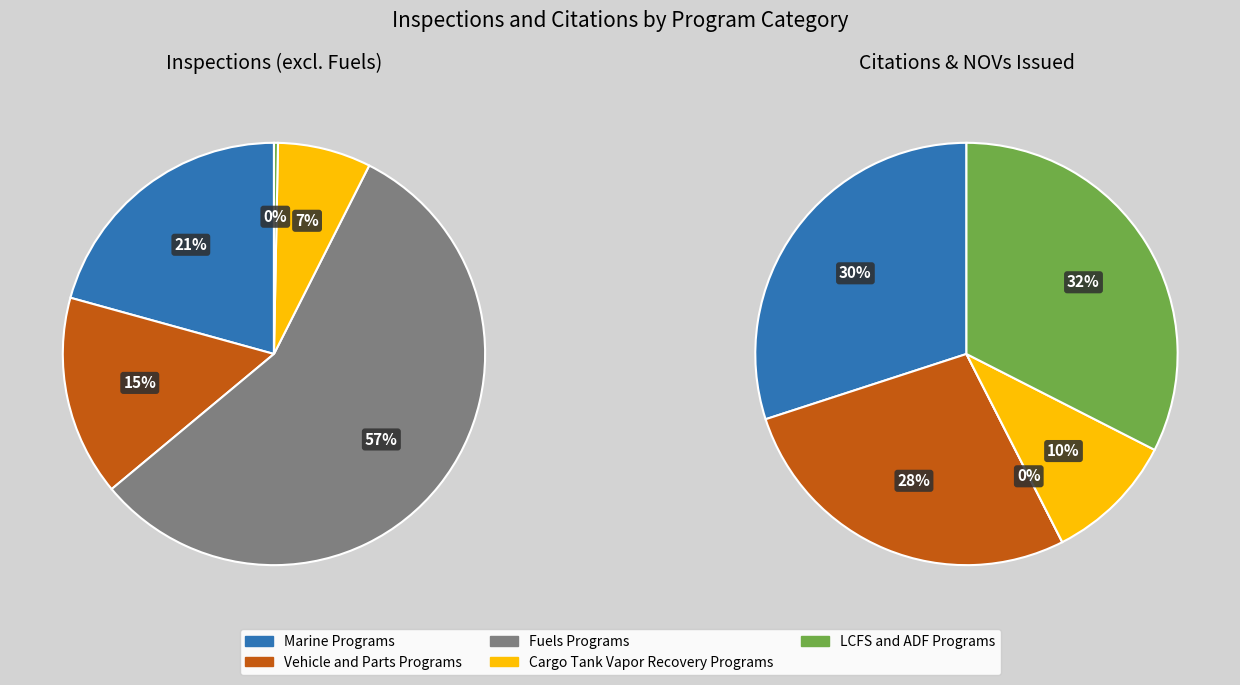

The Fuels Programs slice represents 57% of the pie. True or false?

True